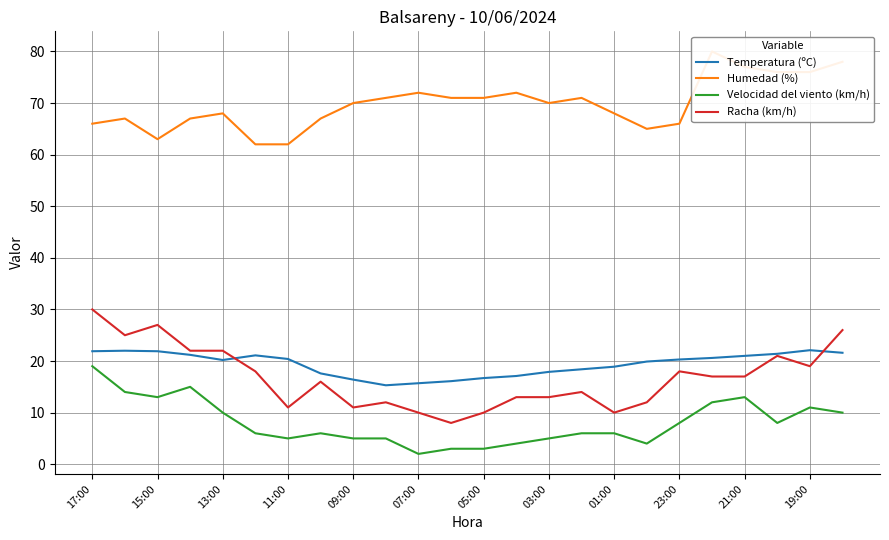

True or false: Racha (km/h) and Temperatura (ºC) intersect in this chart.

True